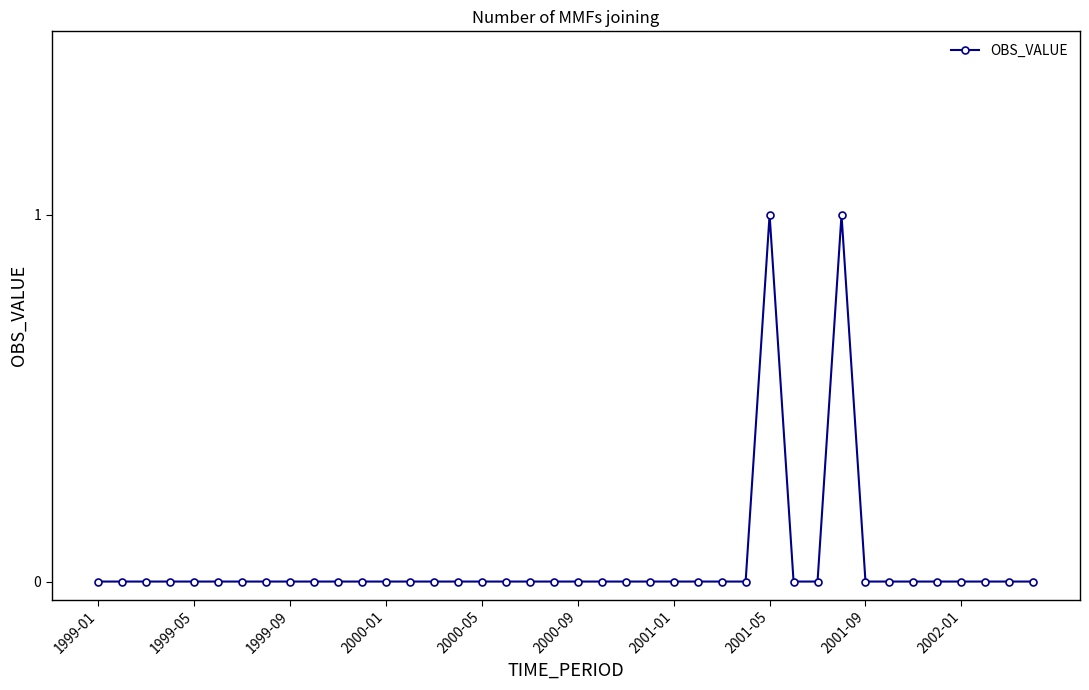

Reading right to left, extract all data points from this chart.

0	0	0	0	0	0	0	0	1	0	0	1	0	0	0	0	0	0	0	0	0	0	0	0	0	0	0	0	0	0	0	0	0	0	0	0	0	0	0	0